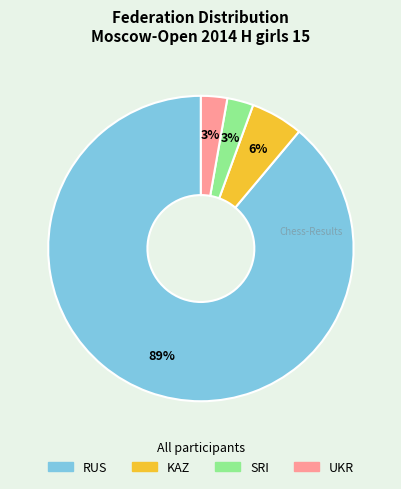

To the nearest percent, what is the average slice percentage?

25%